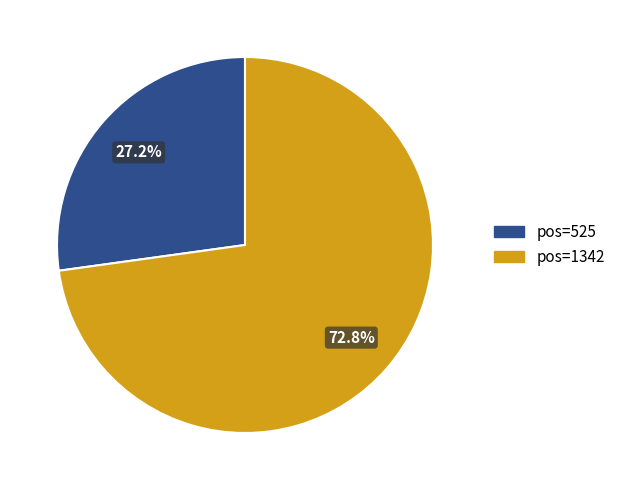

Do pos=525 and pos=1342 together represent more than half of the pie?

Yes